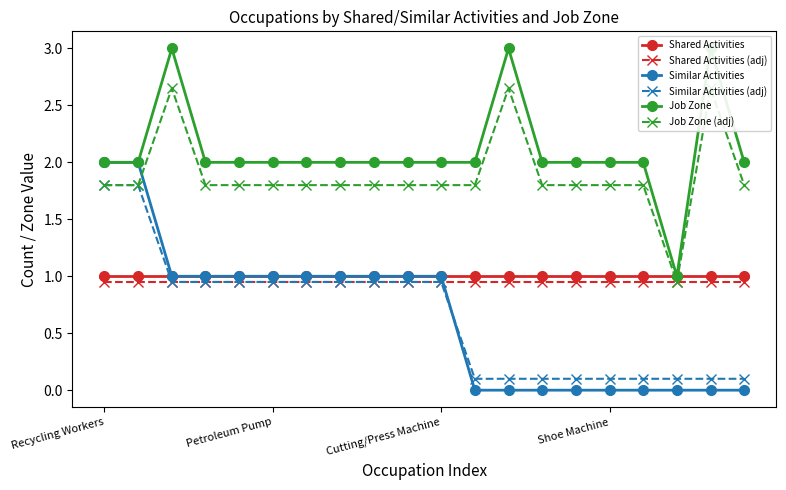

What value does the Shared Activities series have at Petroleum Pump?

1.0